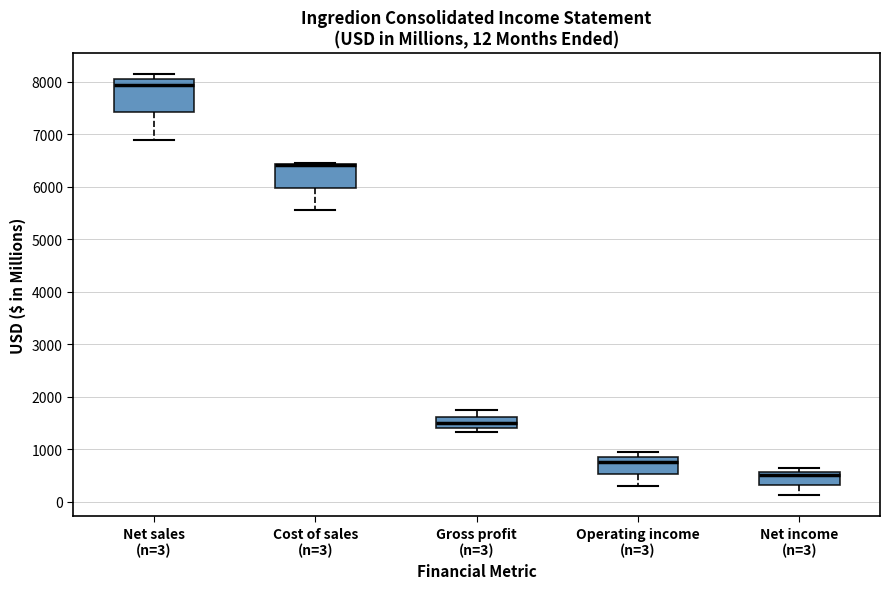

Comparing the boxes themselves (not the whiskers), which one is the tallest?

Net sales (n=3)